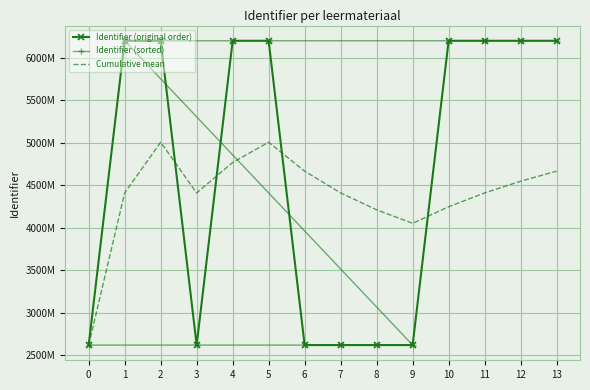

Between 1 and 2, which series saw the biggest shift?

Cumulative mean